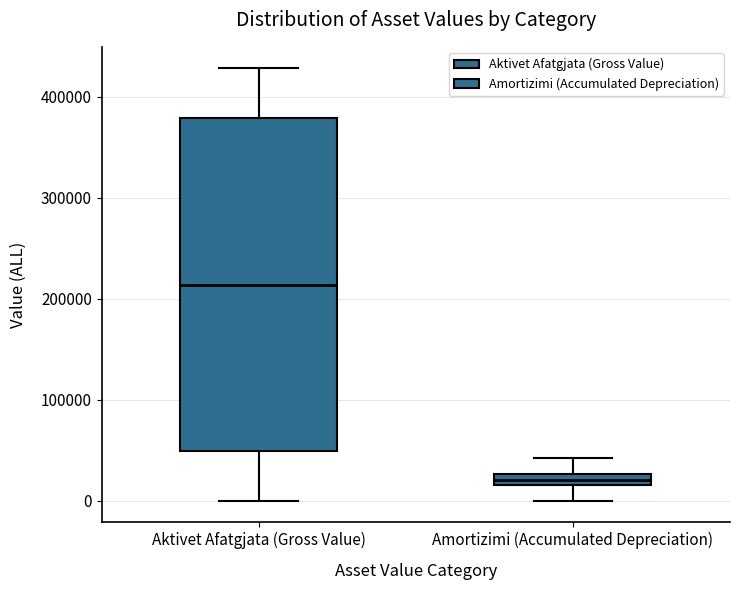

Which box has the highest median line?

Aktivet Afatgjata (Gross Value)